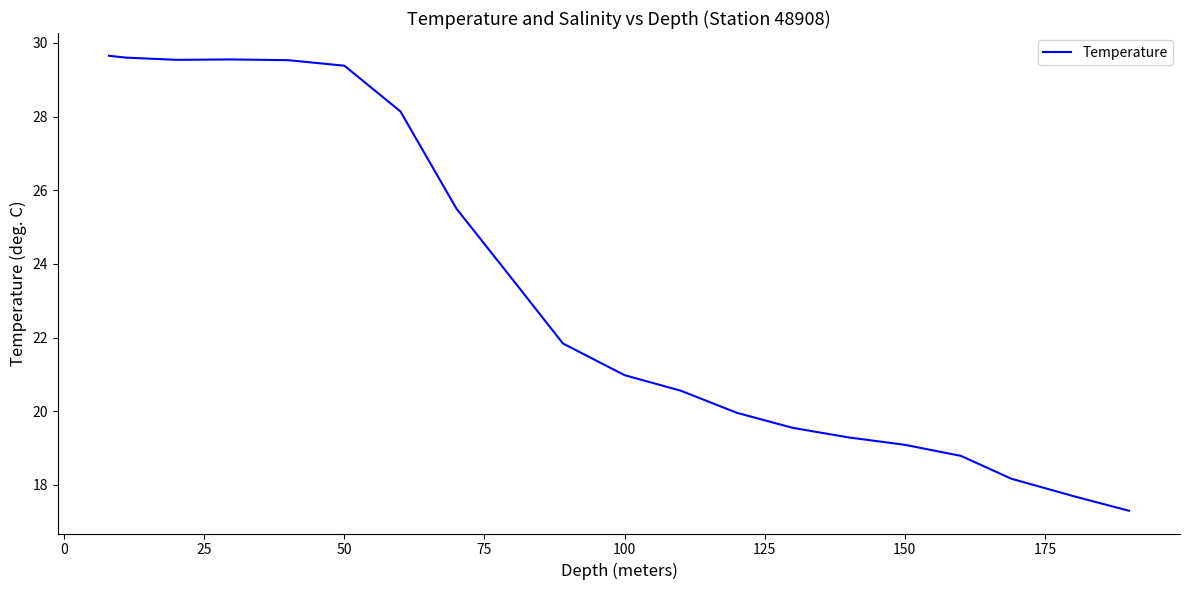

What is the smallest value displayed?

17.3